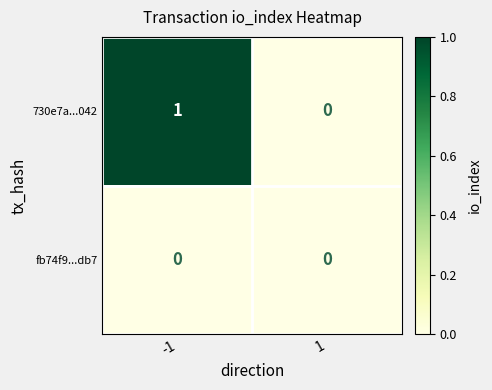

Which series changed the most between -1 and 1?

730e7a...042